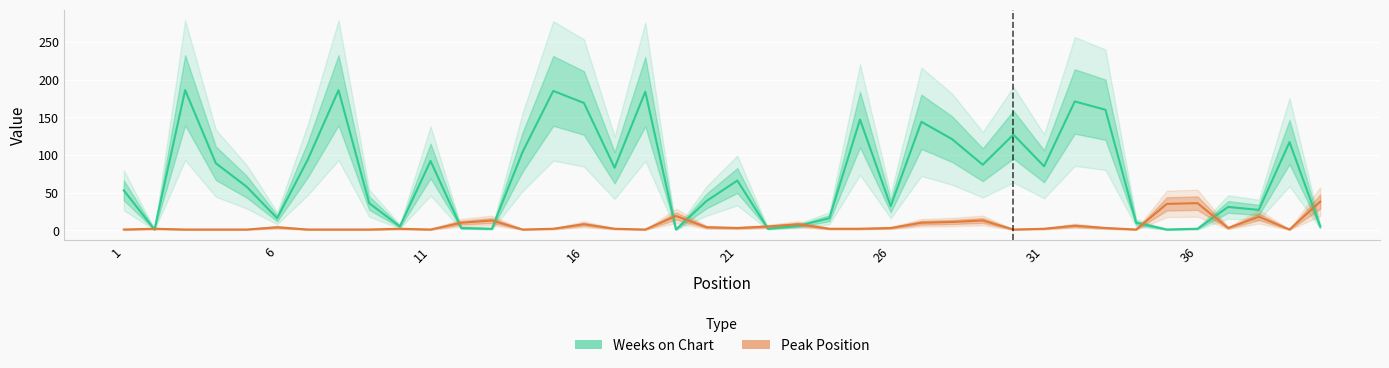

At which label does Peak Position reach its minimum?

1